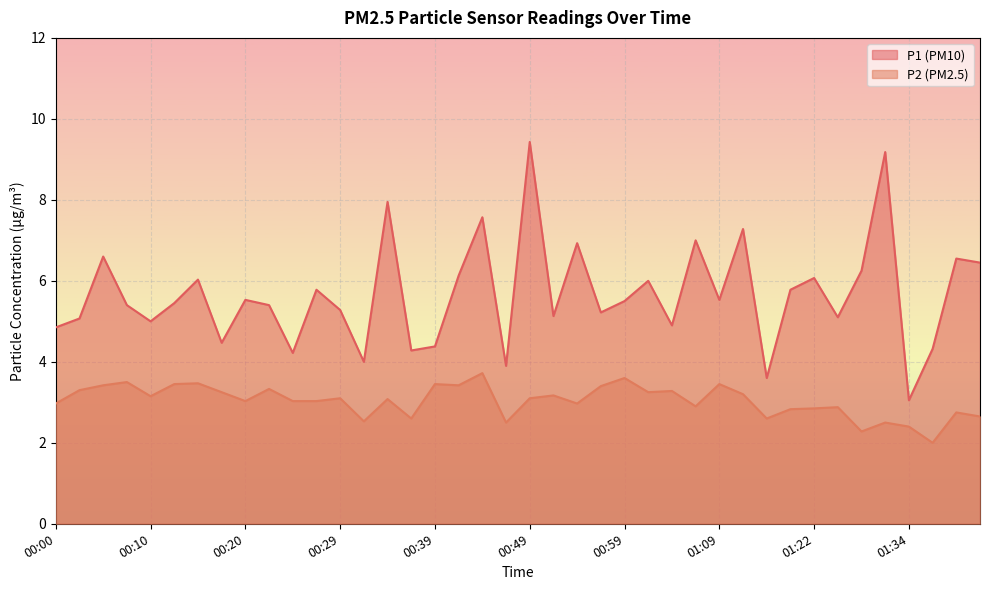

What is the difference between the P2 values at 01:04 and 00:25?

0.2